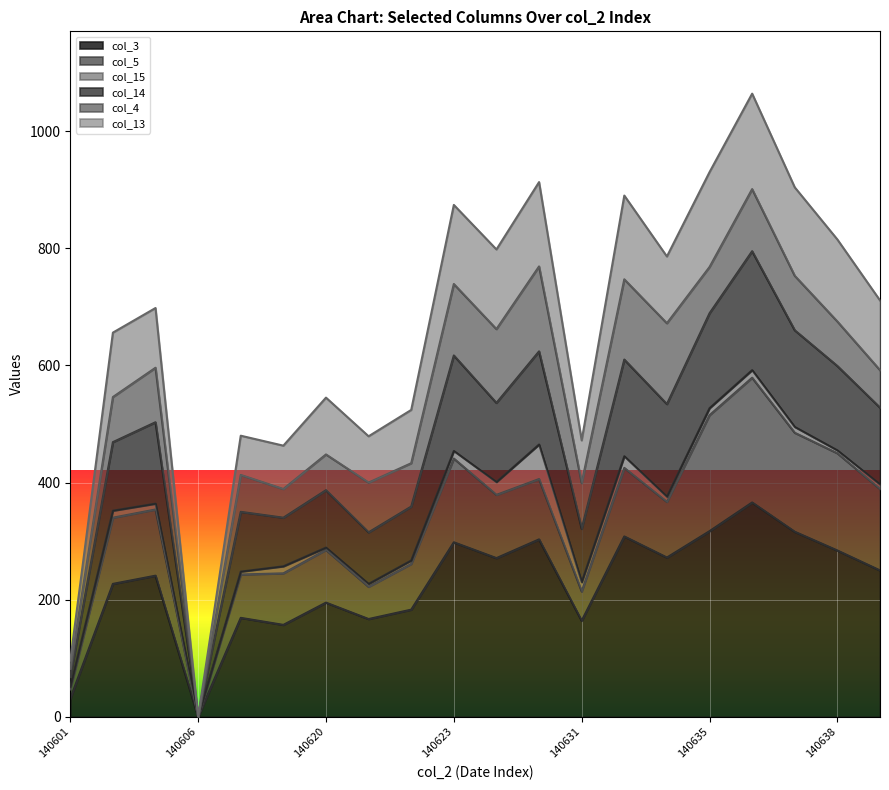

Between 140629 and 140632, which series saw the biggest shift?

col_13